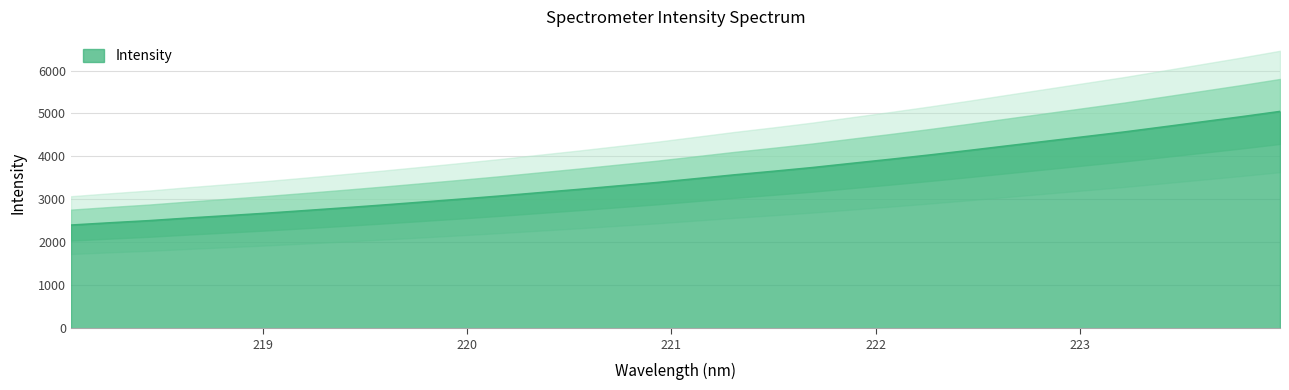

List the labels in order of value, largest first.

223.9802, 223.7895, 223.5987, 223.408, 223.2172, 223.0264, 222.8355, 222.6447, 222.4538, 222.263, 222.0721, 221.8812, 221.6902, 221.4993, 221.3083, 221.1174, 220.9264, 220.7354, 220.5444, 220.3533, 220.1623, 219.9712, 219.7801, 219.589, 219.3979, 219.2067, 219.0156, 218.8244, 218.6332, 218.442, 218.2508, 218.0596